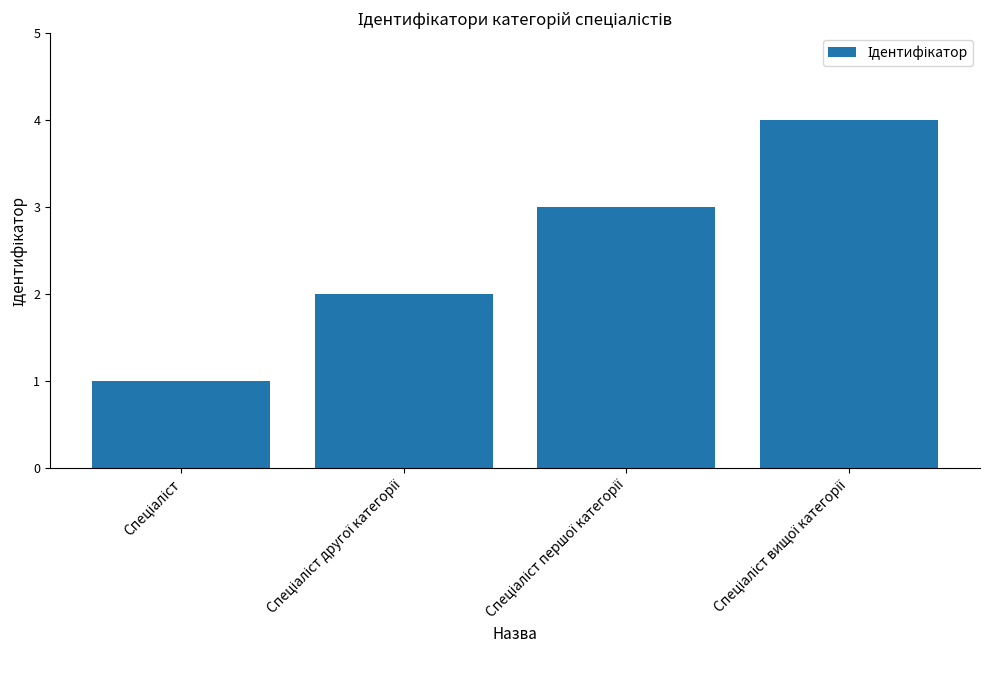

What is the difference between the second highest and minimum values?

2